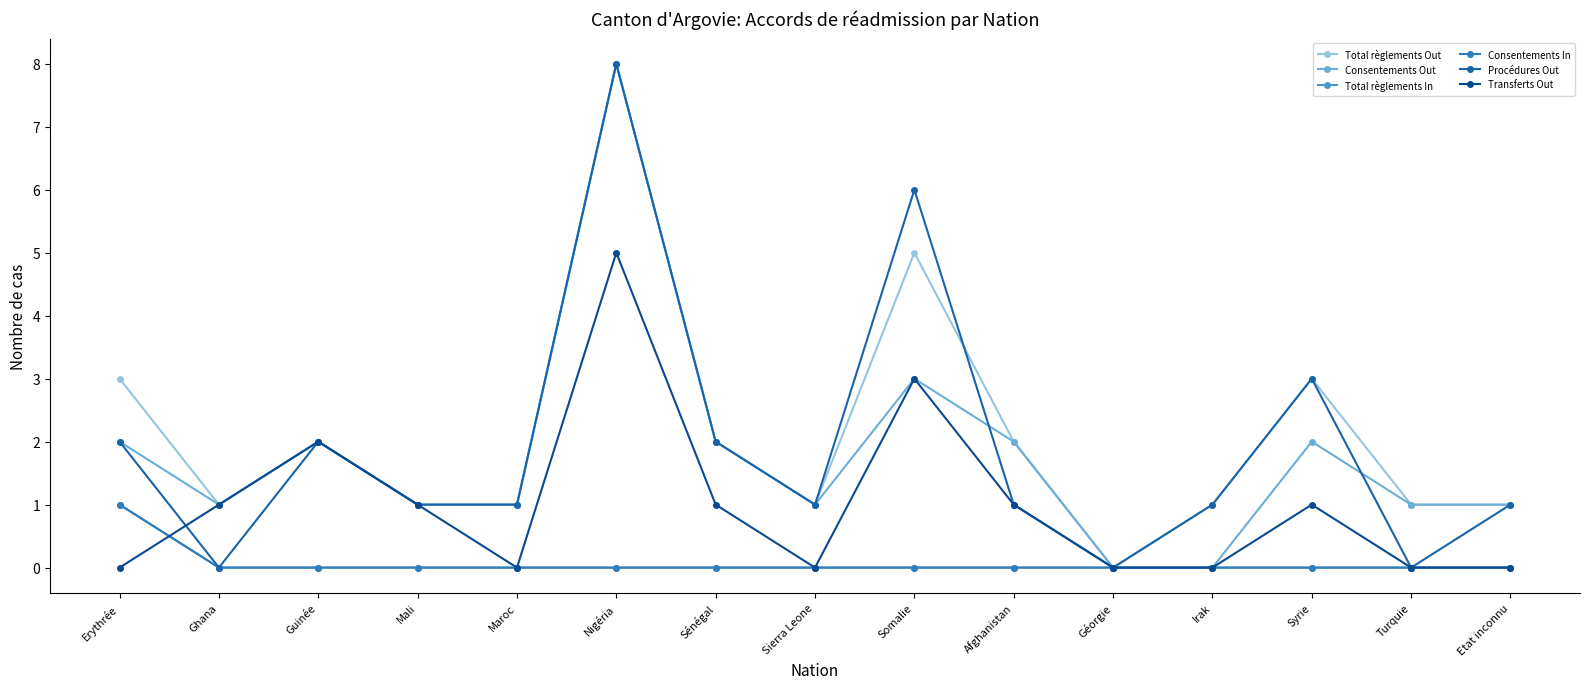

How many series are shown in this chart?

6